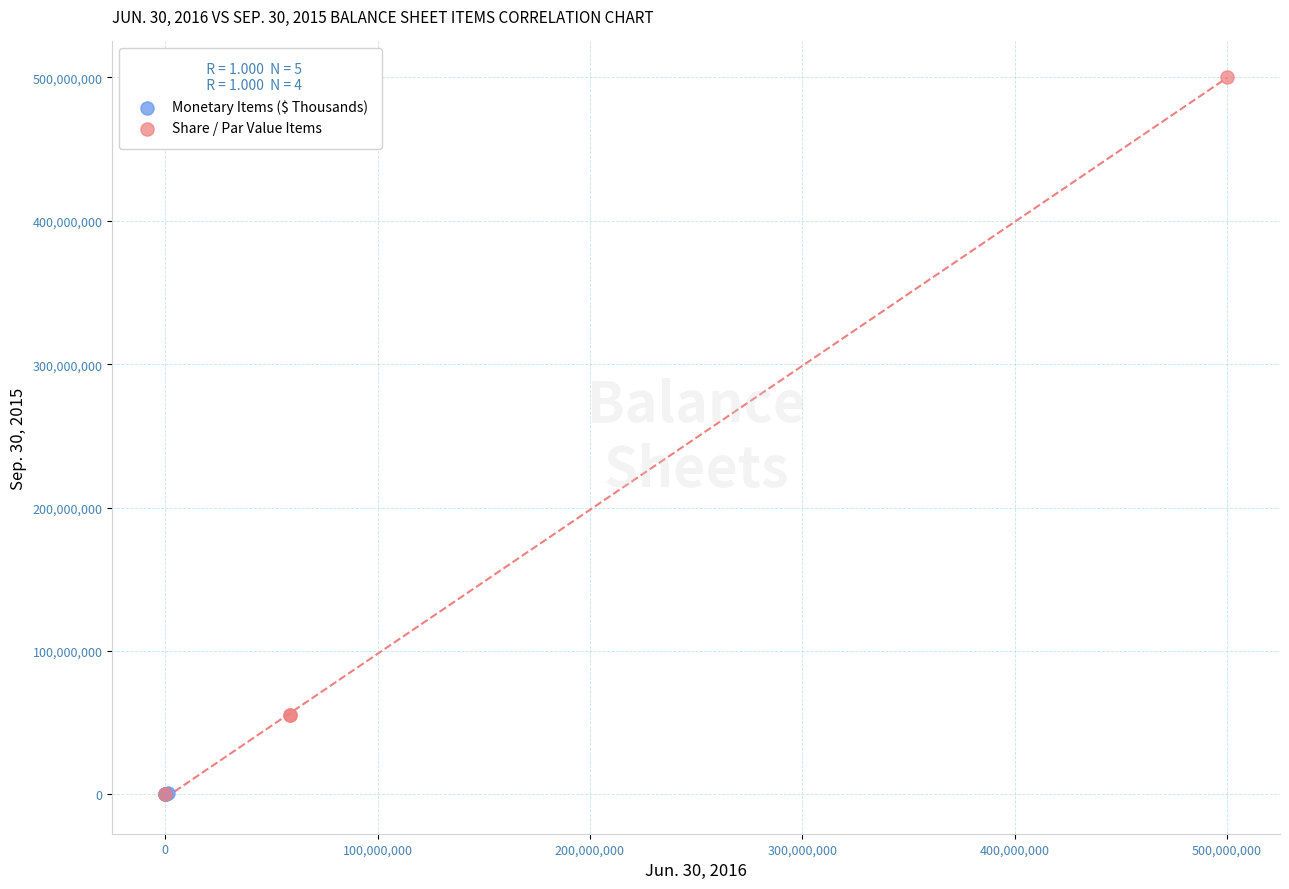

Which series reaches the maximum Y coordinate?

Share / Par Value Items